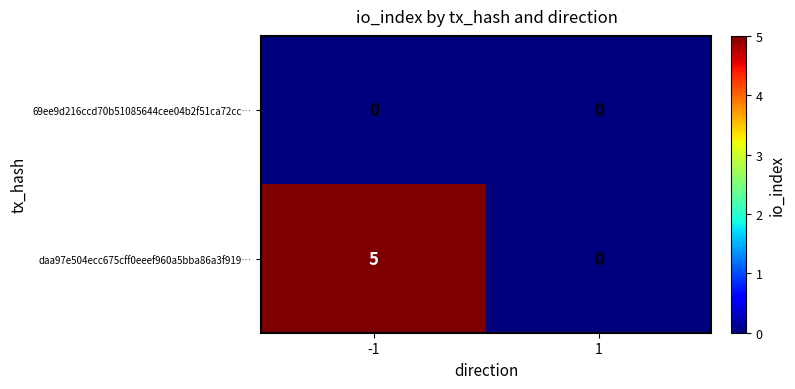

At how many categories does at least one series exceed 2?

1